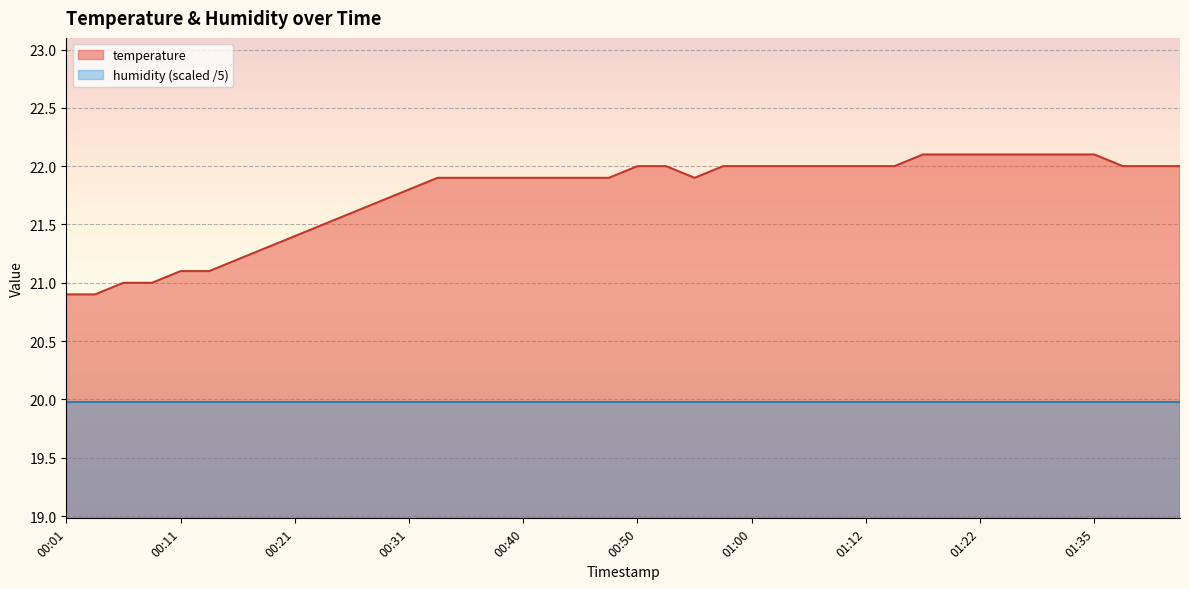

True or false: the data has more than 1 interior local peaks.

False